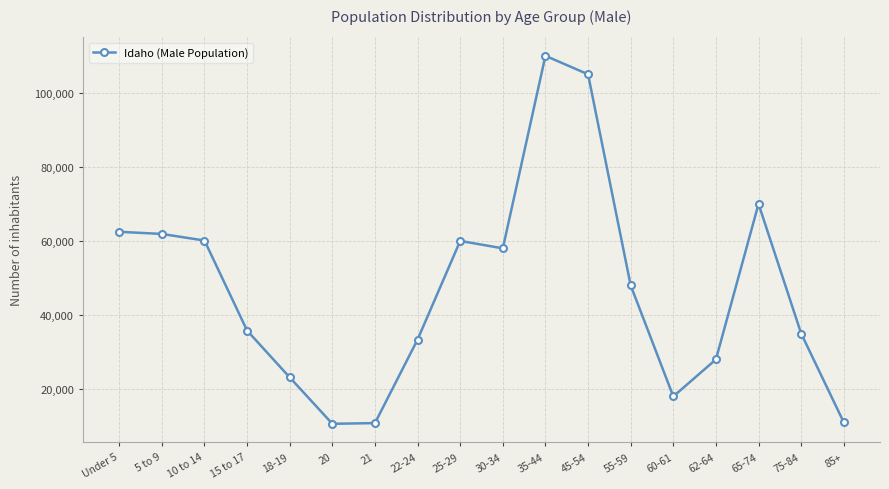

True or false: there are more than 1 points higher than both neighbors.

True